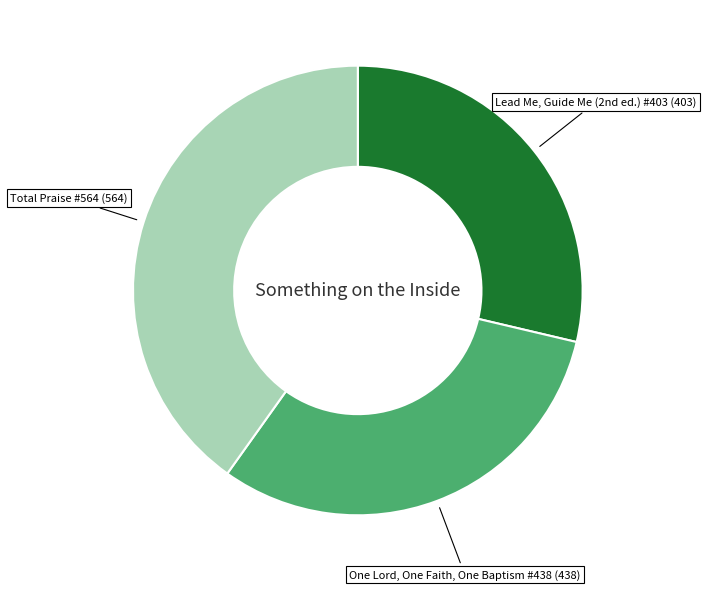

Does any single category account for the majority?

No